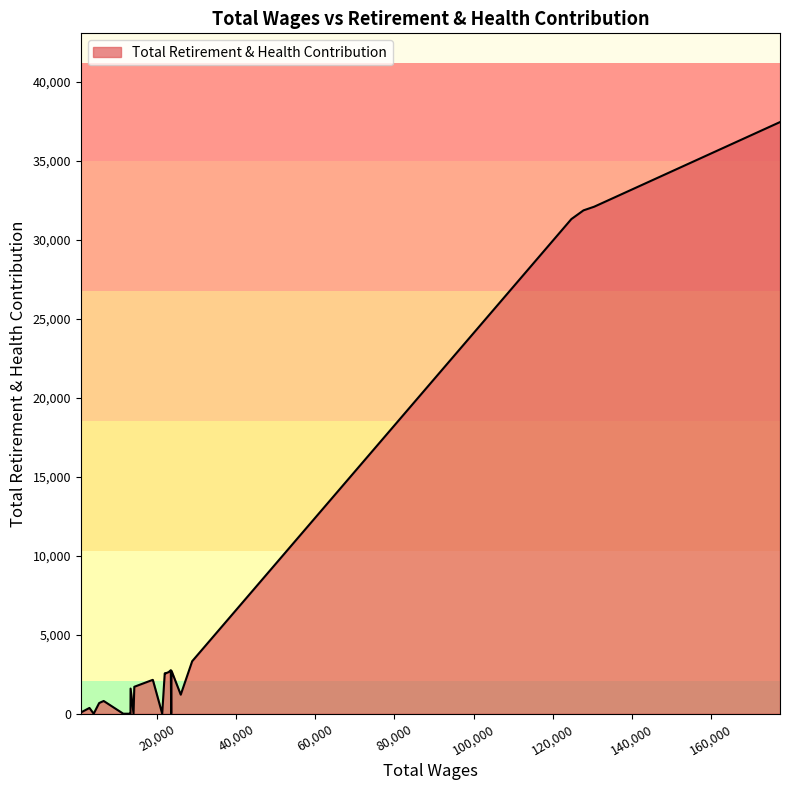

Count the number of data series in this chart.

1